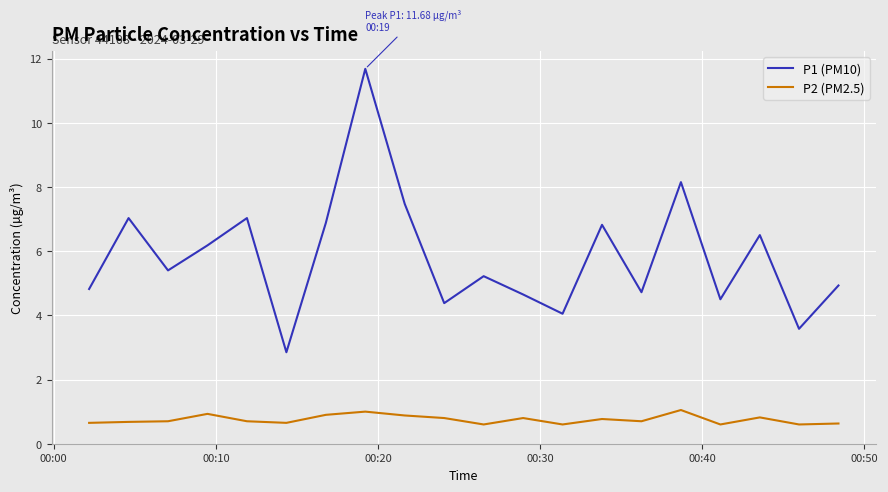

In P1 (PM10), how many points are lower than both neighbors (excluding endpoints)?

7